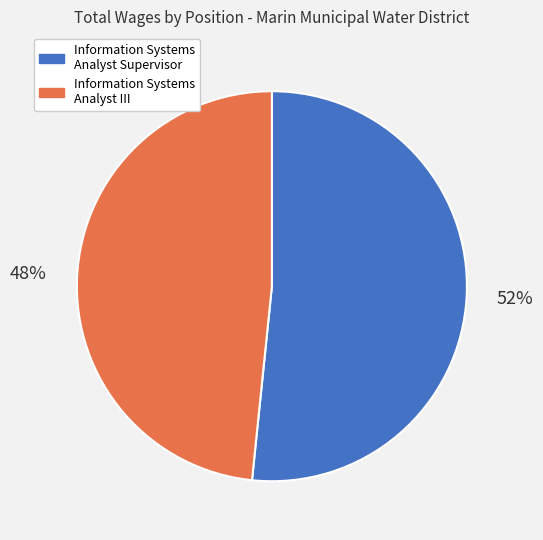

True or false: Information Systems Analyst III accounts for 48% of the total.

True